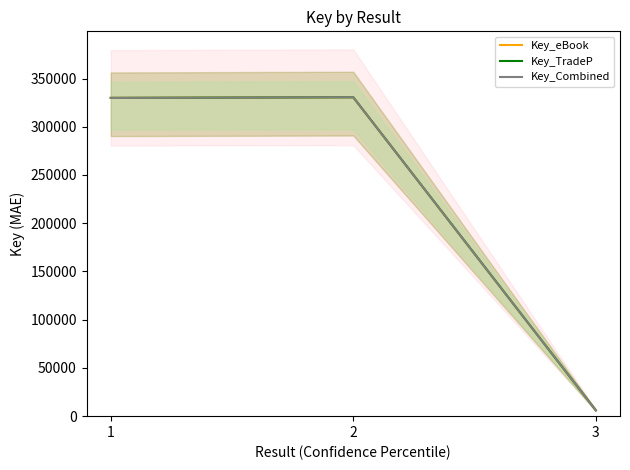

Is the value of Key_eBook at 2 greater than the value of Key_Combined at 2?

No